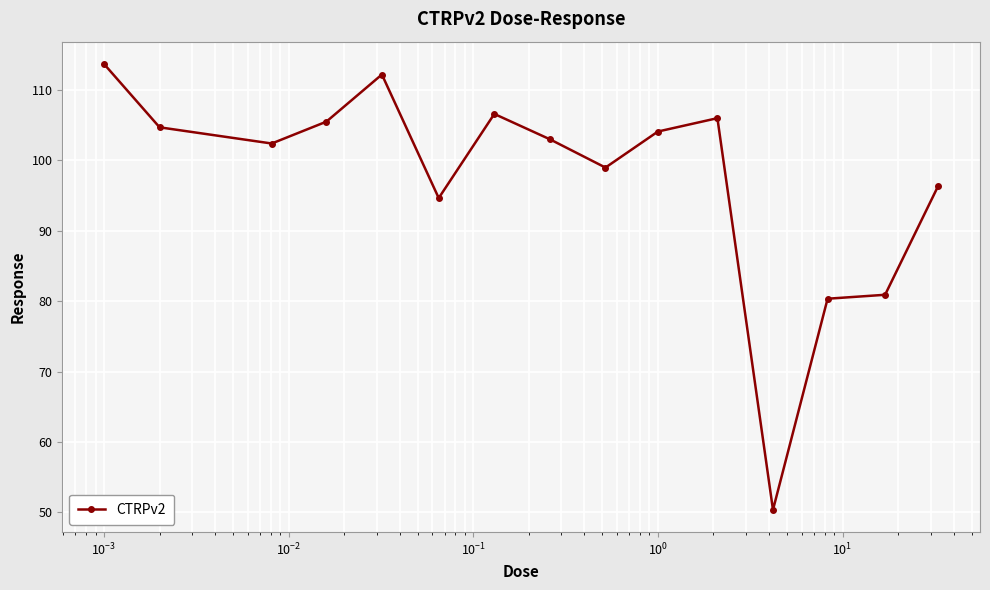

What is the greatest value displayed?

113.7